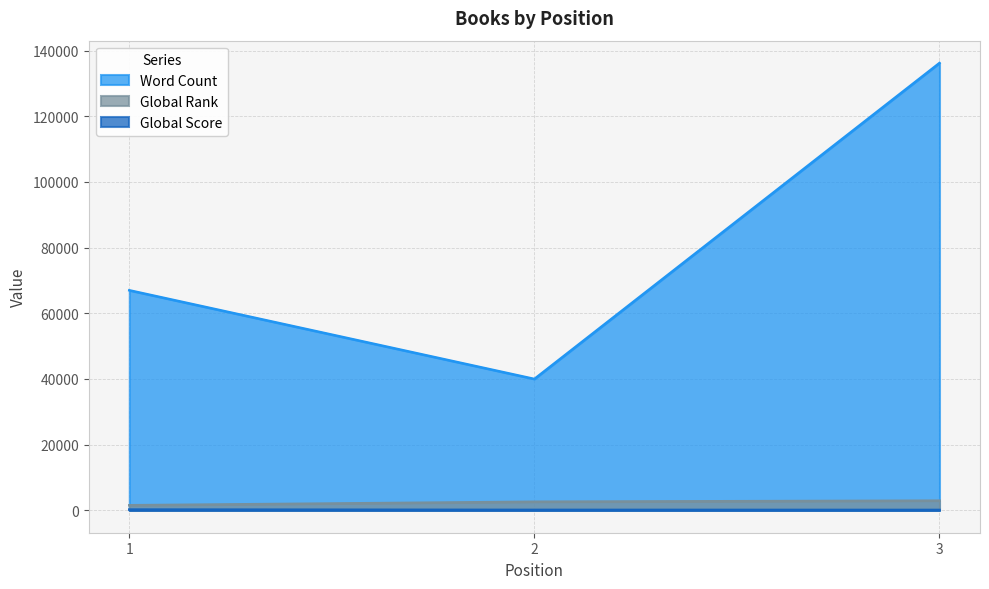

Reading left to right, extract all data points from this chart.

Word Count: 67000	40000	136198
Global Rank: 1549	2616	2951
Global Score: 243	142	126